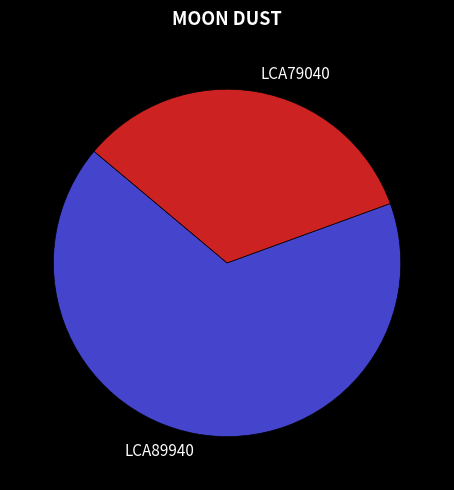

Which category has the biggest portion of the pie?

LCA89940